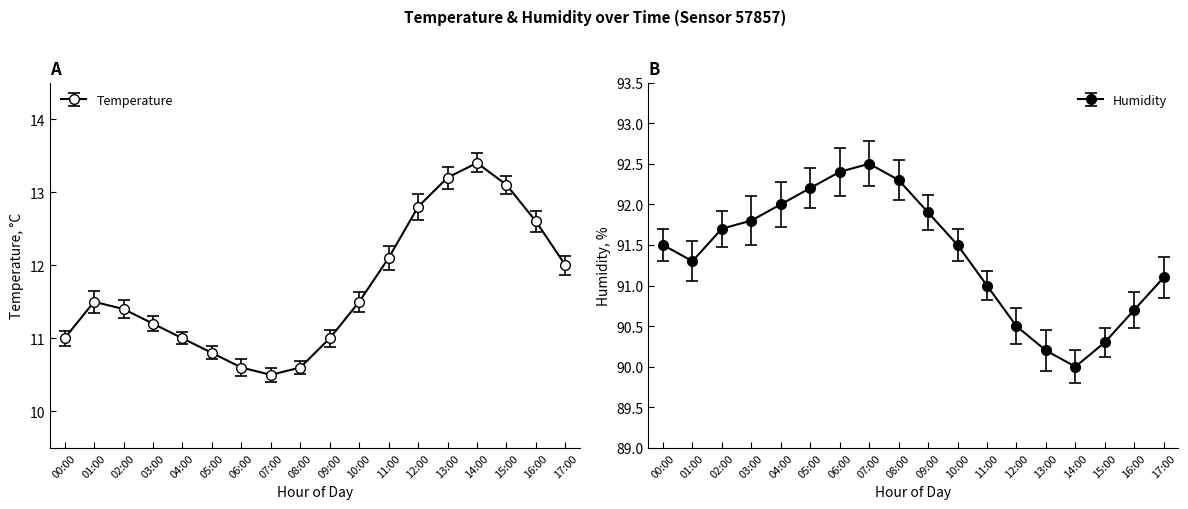

How many values in the humidity series exceed 91?

12